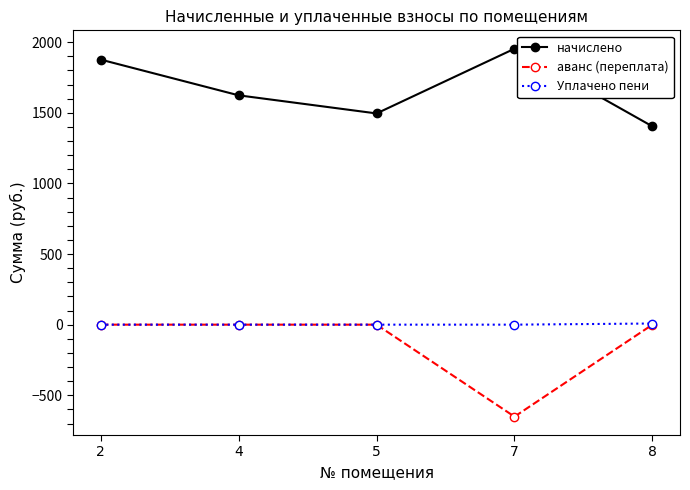

How many distinct data groups are displayed?

3